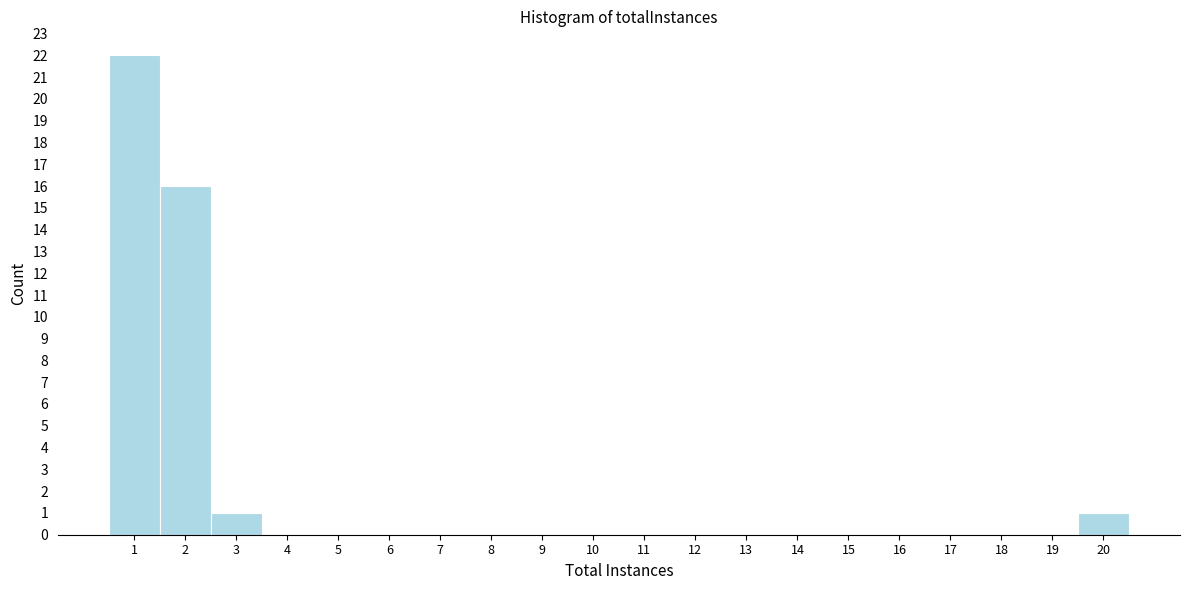

Reading left to right, what are all the values shown in this chart?

1=22	2=16	3=1	4=0	5=0	6=0	7=0	8=0	9=0	10=0	11=0	12=0	13=0	14=0	15=0	16=0	17=0	18=0	19=0	20=1